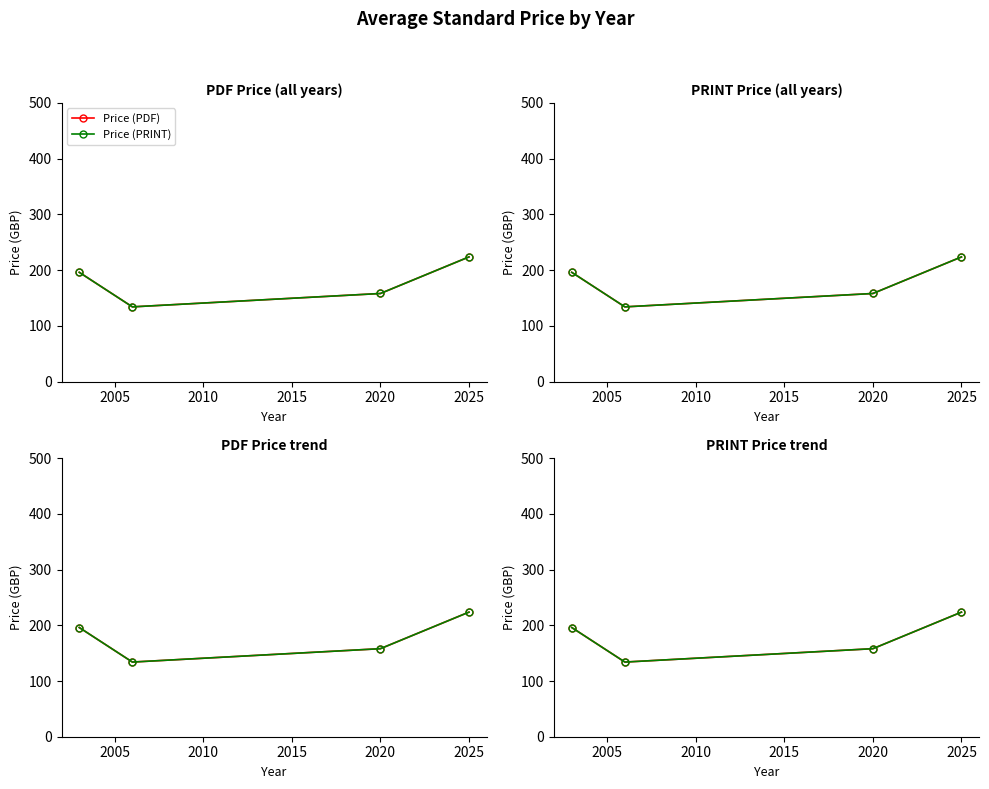

In Price (PDF), how many points are lower than both neighbors (excluding endpoints)?

1